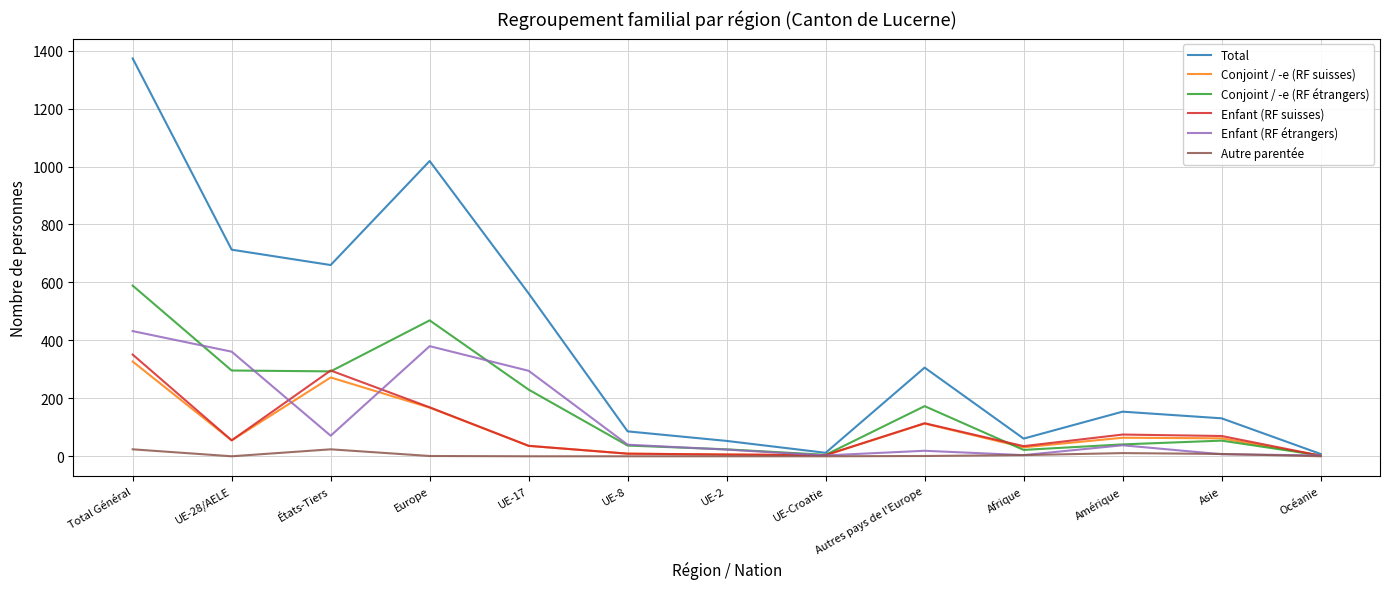

The value of Conjoint / -e (RF suisses) at États-Tiers is 272. True or false?

True